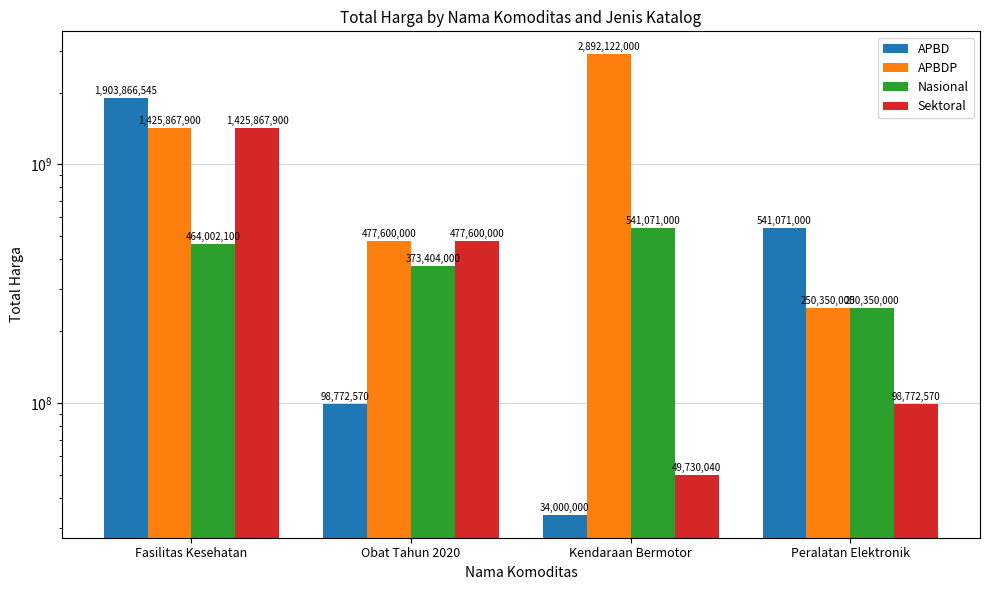

Count the number of categories in the chart.

4